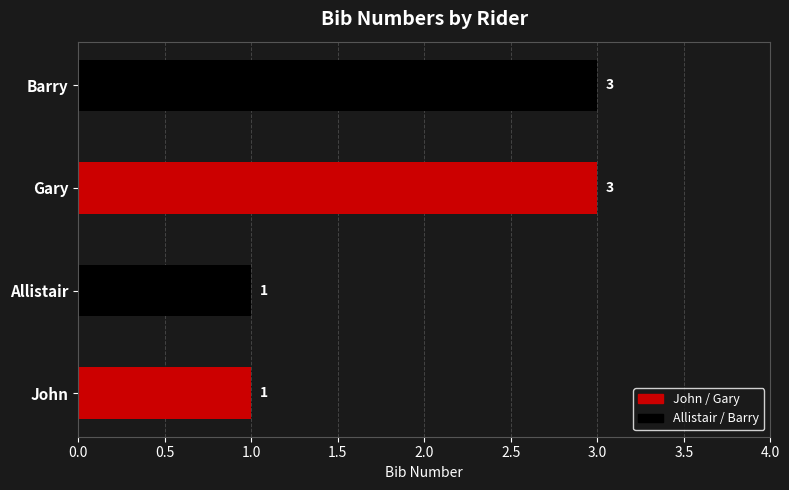

What is the smallest value displayed?

1